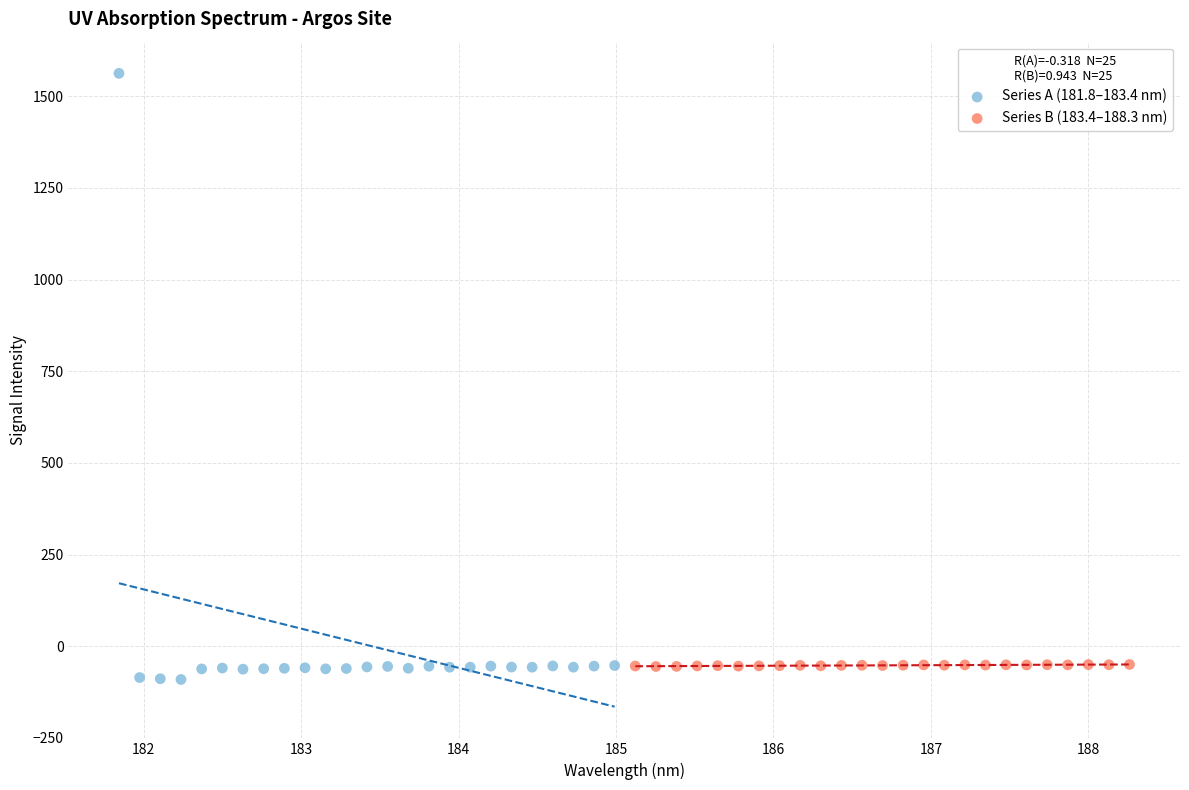

Which series reaches the maximum Y coordinate?

Series A (181.8–183.4 nm)